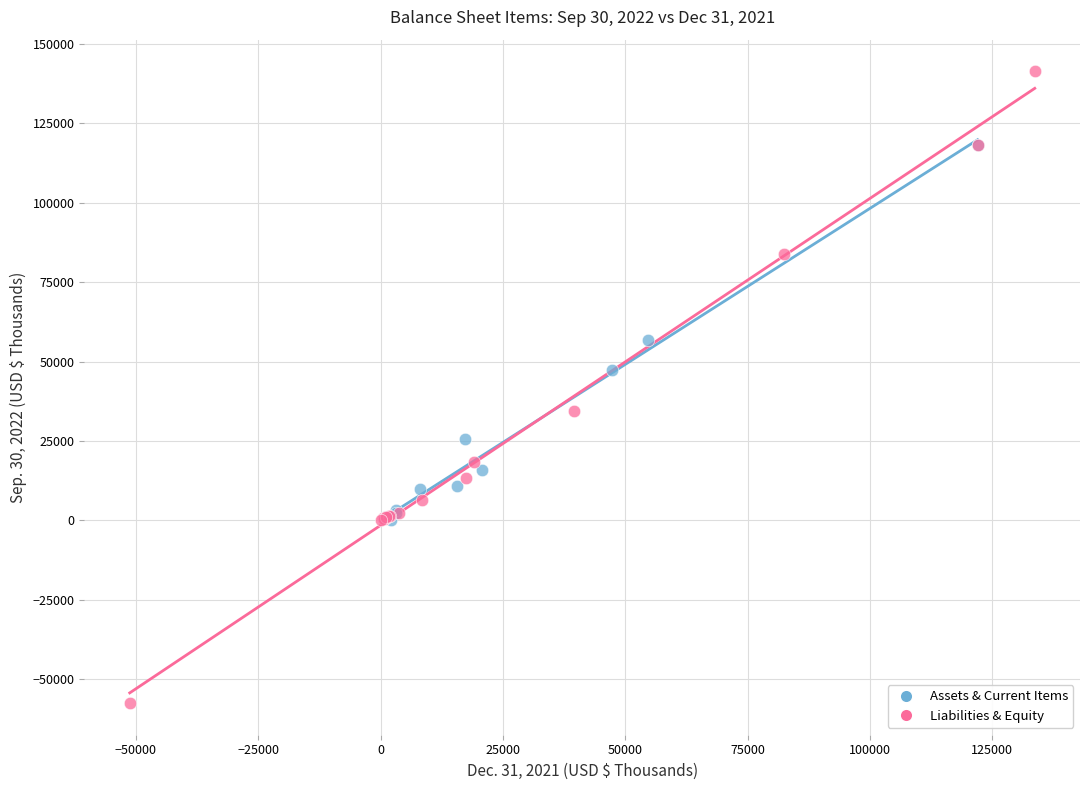

Which series contains the highest Y value?

Liabilities & Equity